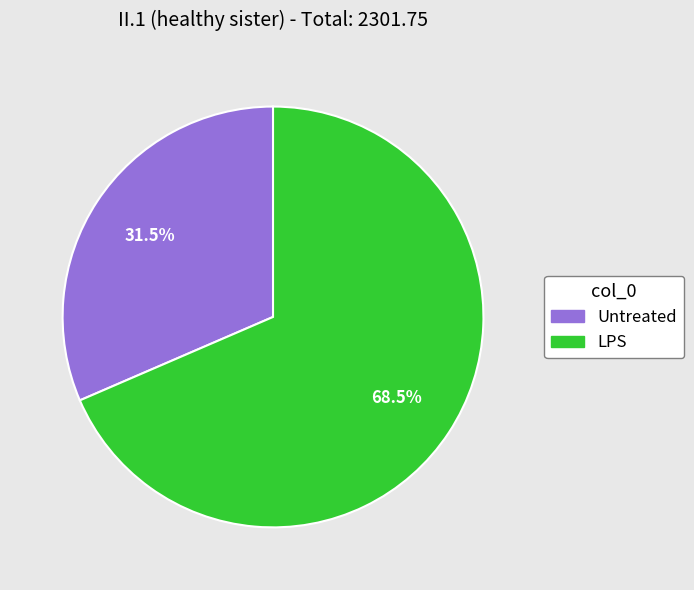

What percentage is NOT represented by Untreated?

68.5%